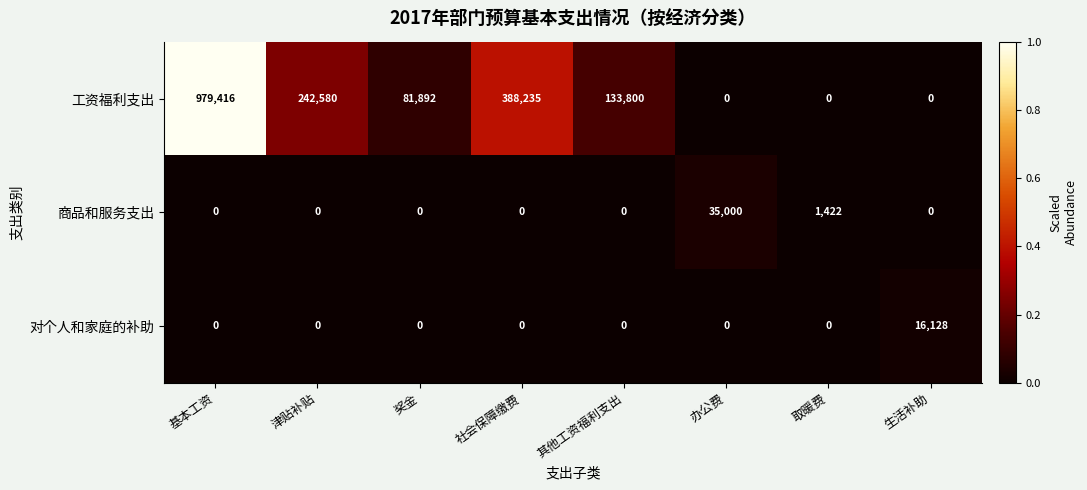

List the series in order of their peak value, lowest first.

对个人和家庭的补助, 商品和服务支出, 工资福利支出